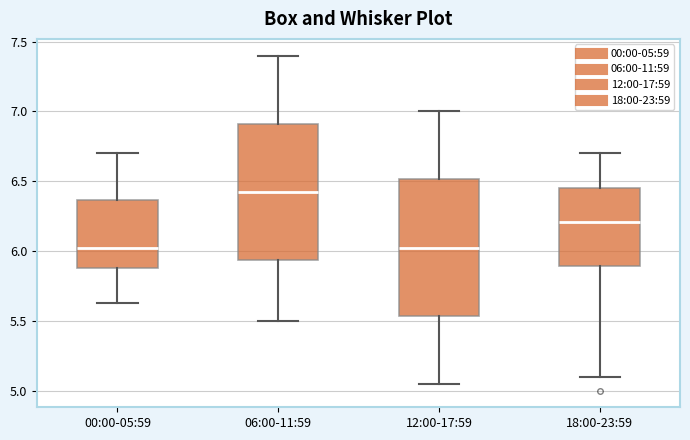

Reading left to right, transcribe this box plot: for each box, give where its median line is, the range the box spans, and where its two whiskers end, as read against the y-axis. The values are not printed on the chart, so give them approximately, as read against the axis.

00:00-05:59: median 6.05, box 5.90 to 6.35, whiskers 5.65 to 6.70
06:00-11:59: median 6.45, box 5.95 to 6.90, whiskers 5.50 to 7.40
12:00-17:59: median 6.05, box 5.55 to 6.50, whiskers 5.05 to 7.00
18:00-23:59: median 6.20, box 5.90 to 6.45, whiskers 5.10 to 6.70